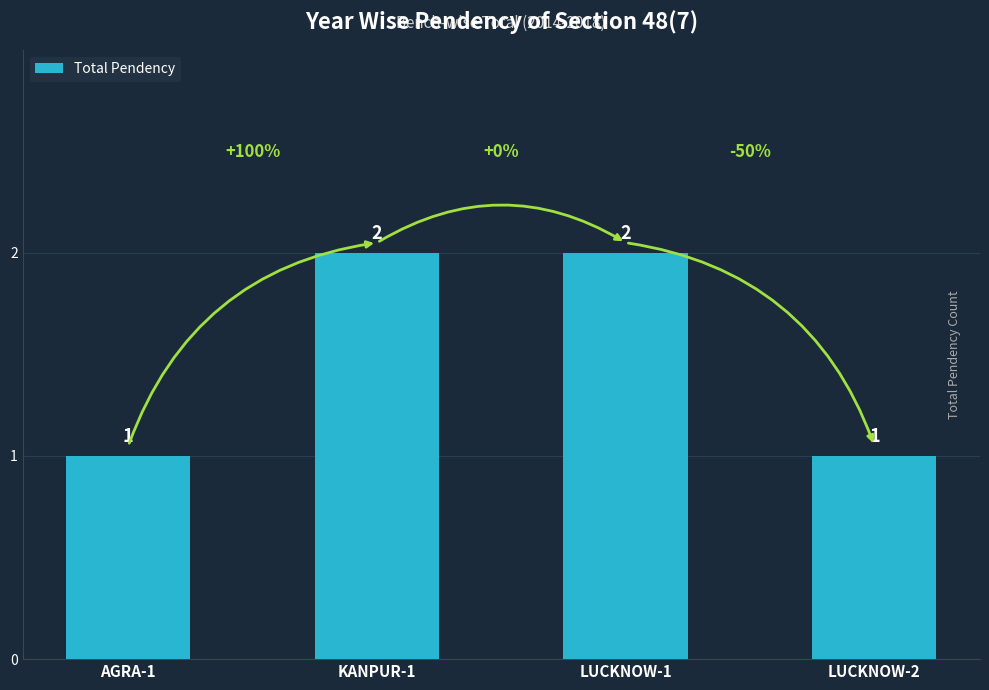

What is the sum of all values?

6